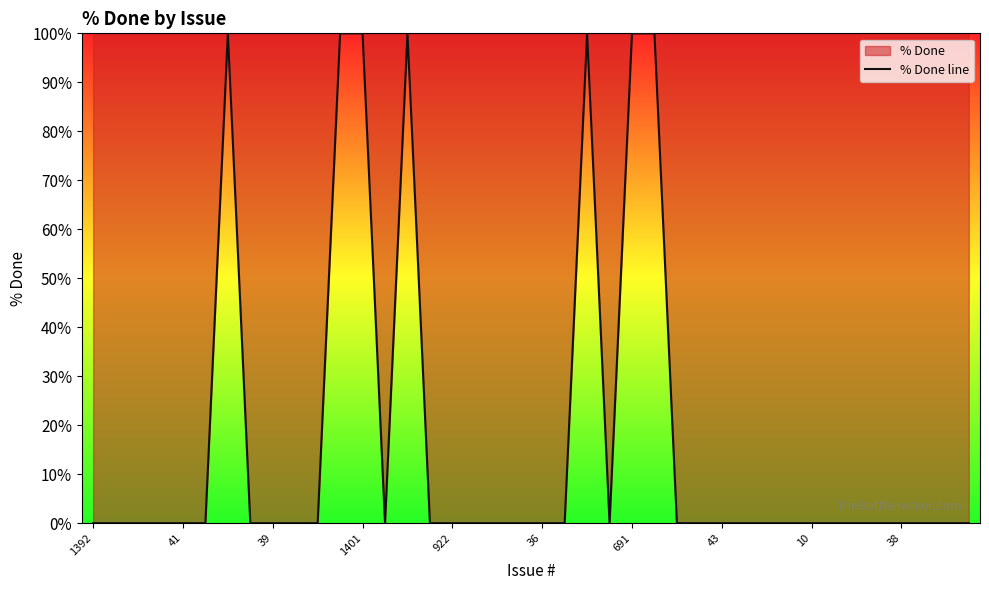

What is the difference between the maximum and minimum values?

100